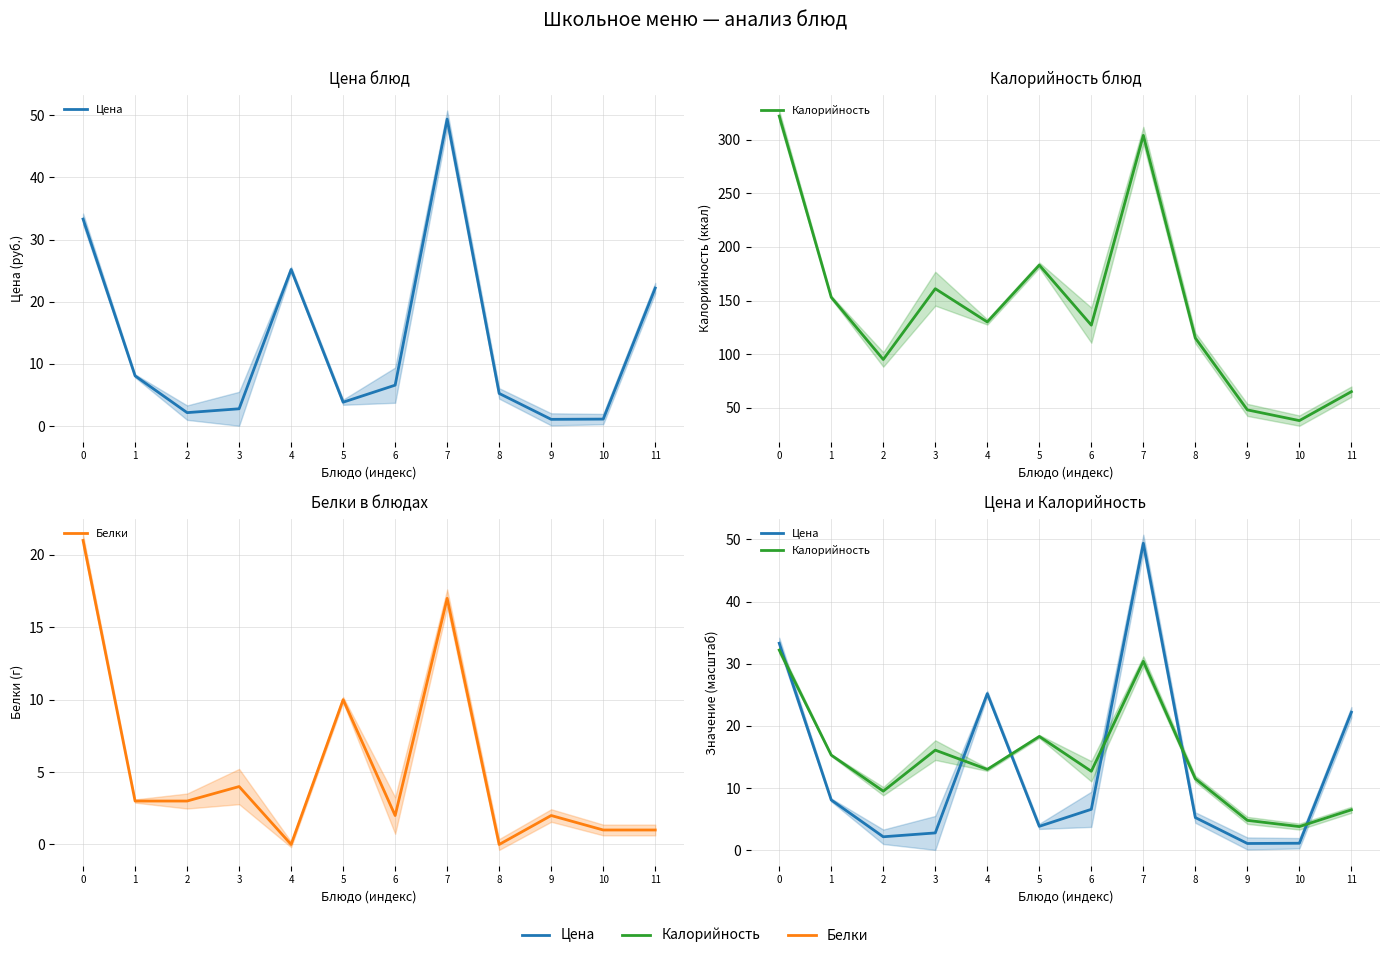

Reading left to right, what are all the values shown in this chart?

Цена: 33.3	8.1	2.2	2.8	25.2	3.8	6.6	49.4	5.2	1.1	1.1	22.2
Калорийность: 32.2	15.3	9.5	16.1	13.0	18.3	12.7	30.4	11.5	4.8	3.8	6.5
Белки: 21.0	3.0	3.0	4.0	0.0	10.0	2.0	17.0	0.0	2.0	1.0	1.0